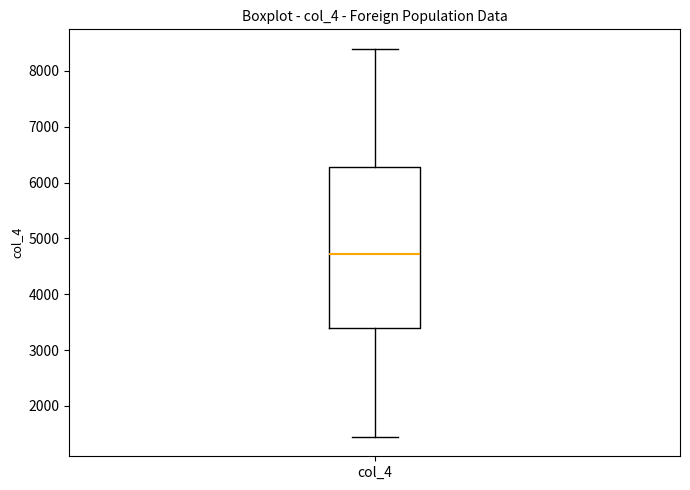

Read this box plot against the y-axis: the position of the median line, the range covered by the box, and the ends of both whiskers. The values are not printed on the chart, so give them approximately, as read against the axis.

median 4700, box 3400 to 6300, whiskers 1400 to 8400